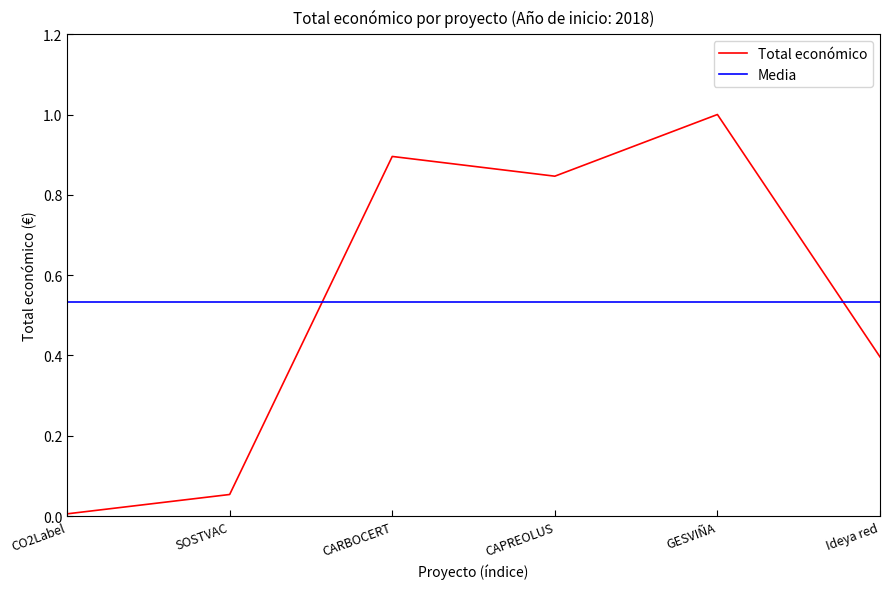

What is the spread (max minus min) of values at CARBOCERT?

0.4